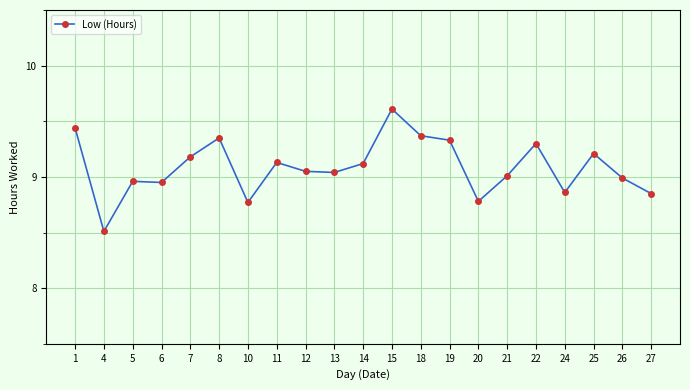

At which label does the data first exceed 9?

1